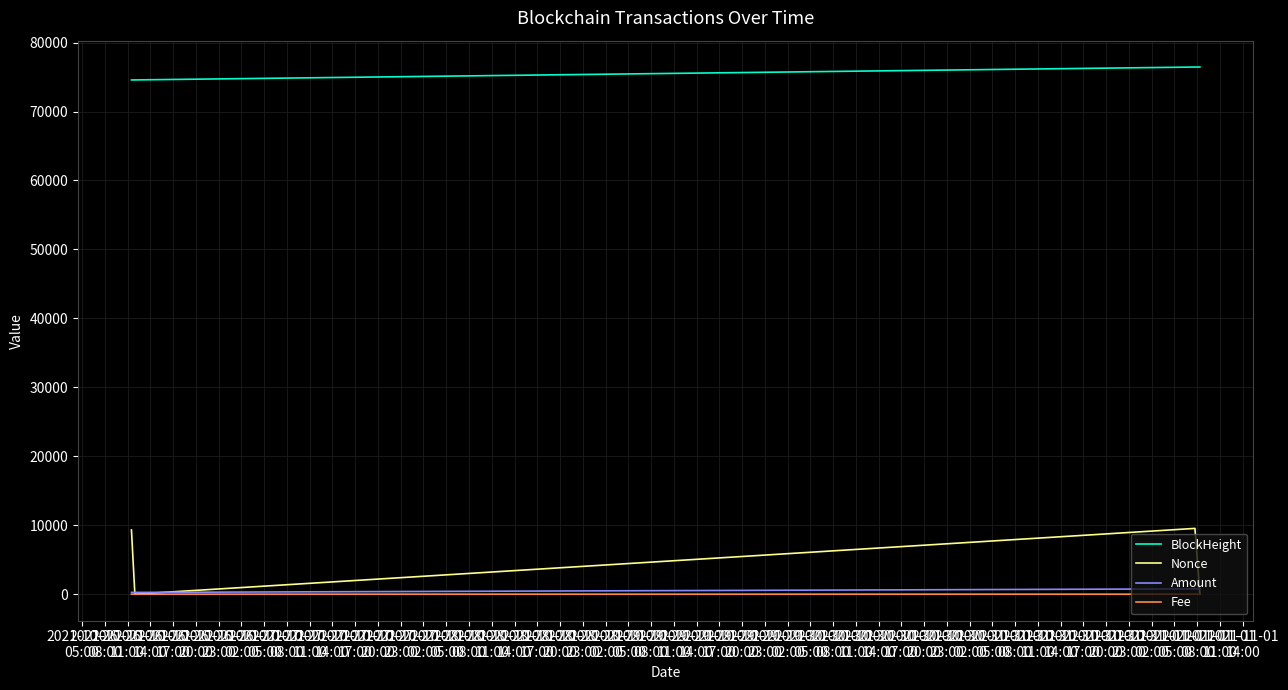

Which series has the largest range (max minus min)?

Nonce